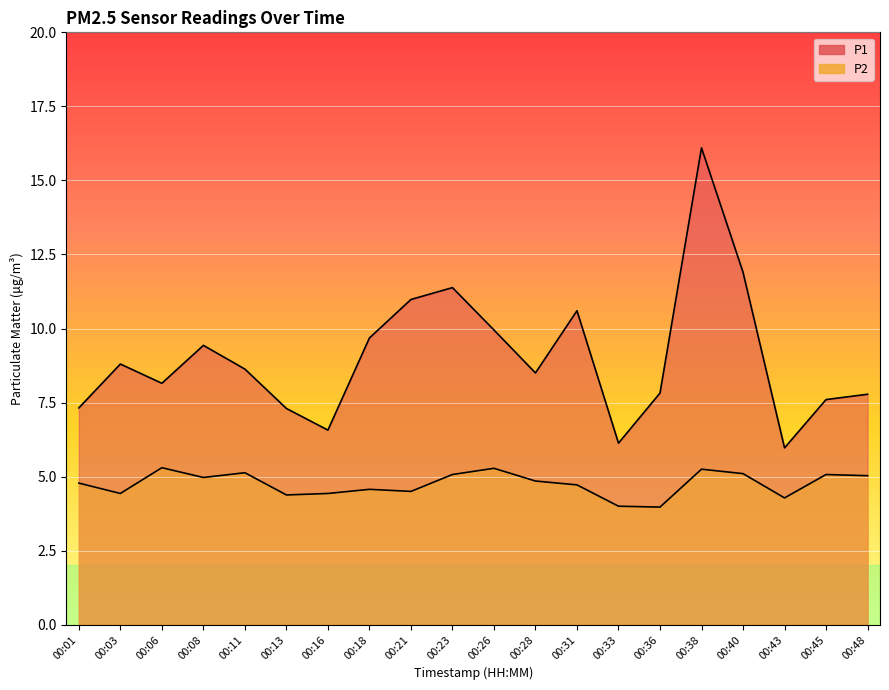

List the labels in order of P1 value, largest first.

00:38, 00:40, 00:23, 00:21, 00:31, 00:26, 00:18, 00:08, 00:03, 00:11, 00:28, 00:06, 00:36, 00:48, 00:45, 00:01, 00:13, 00:16, 00:33, 00:43